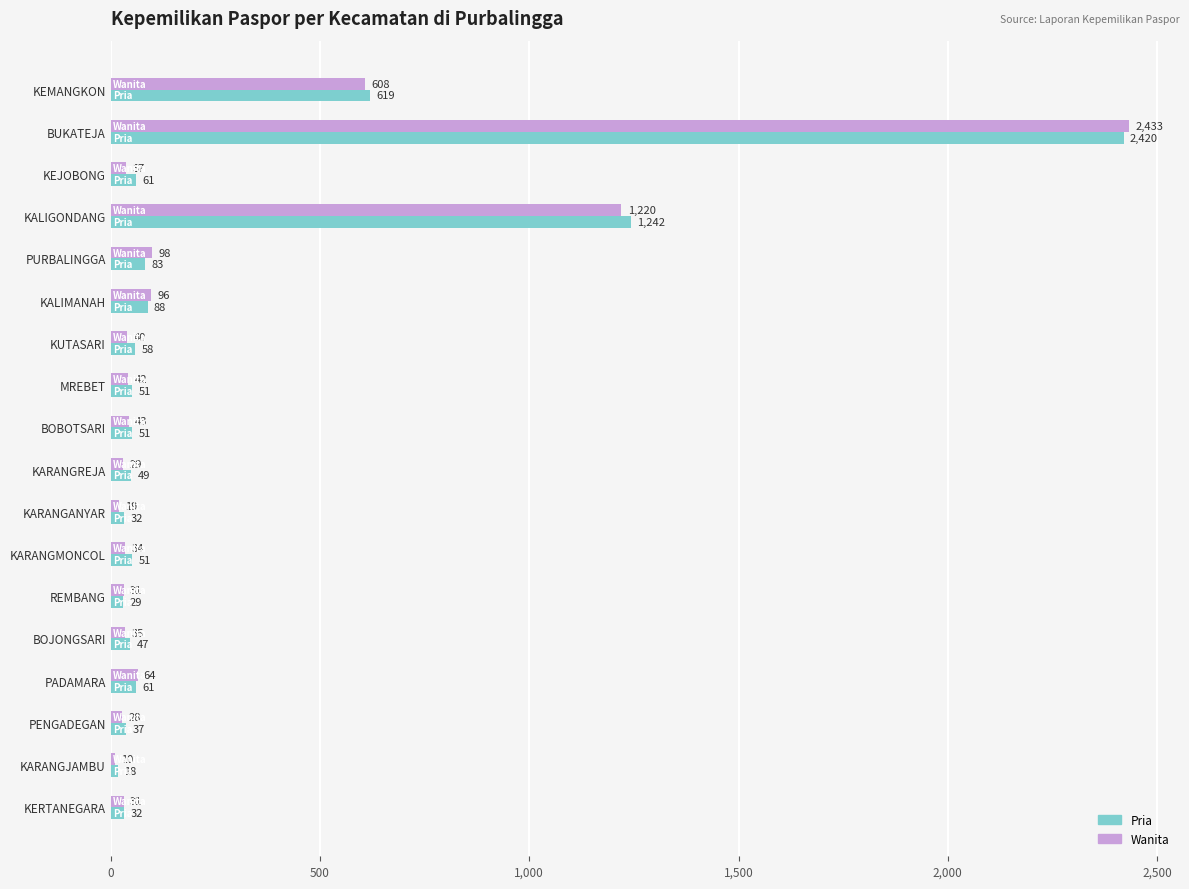

What are all the series names shown in the legend?

Pria, Wanita